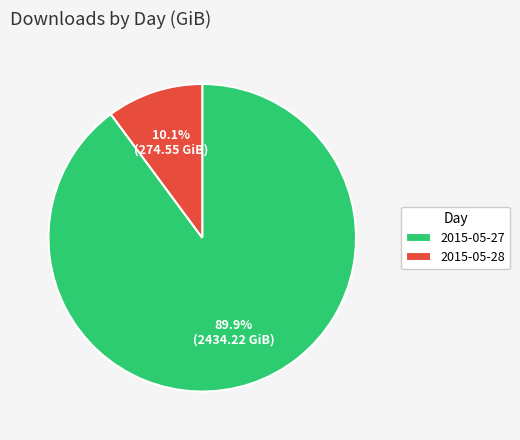

What is the total percentage of 2015-05-28 and 2015-05-27?

100.0%